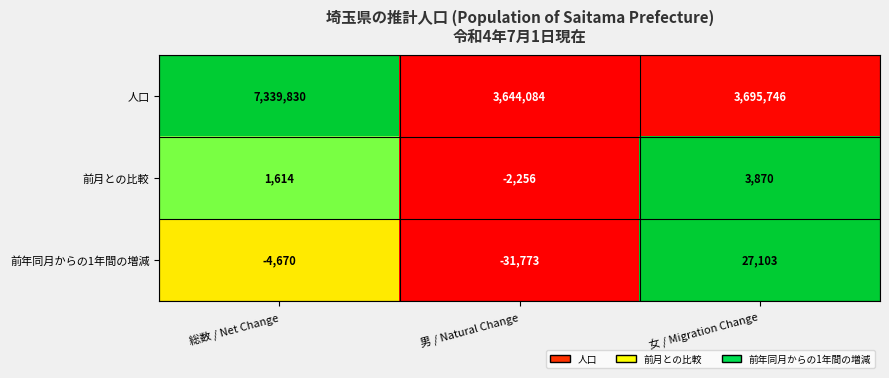

Which series changed the most between 男 / Natural Change and 女 / Migration Change?

前年同月からの1年間の増減